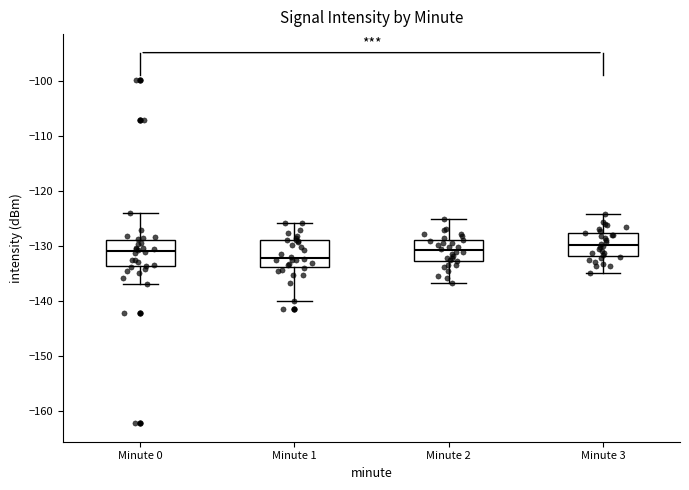

Reading left to right, read every box against the y-axis: the position of its median line, the range the box covers, and the ends of its whiskers. The values are not printed on the chart, so give them approximately, as read against the axis.

Minute 0: median -131, box -134 to -129, whiskers -137 to -124
Minute 1: median -132, box -134 to -129, whiskers -140 to -126
Minute 2: median -131, box -133 to -129, whiskers -137 to -125
Minute 3: median -130, box -132 to -128, whiskers -135 to -124